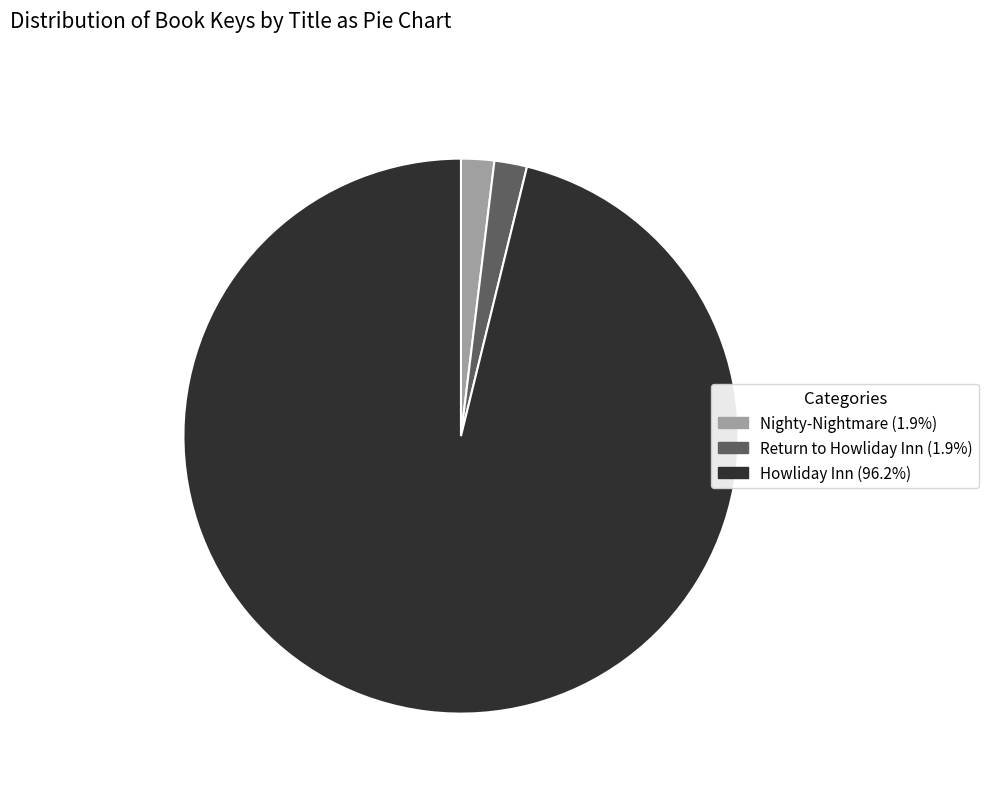

Is it true that Nighty-Nightmare is 7% of the pie?

False